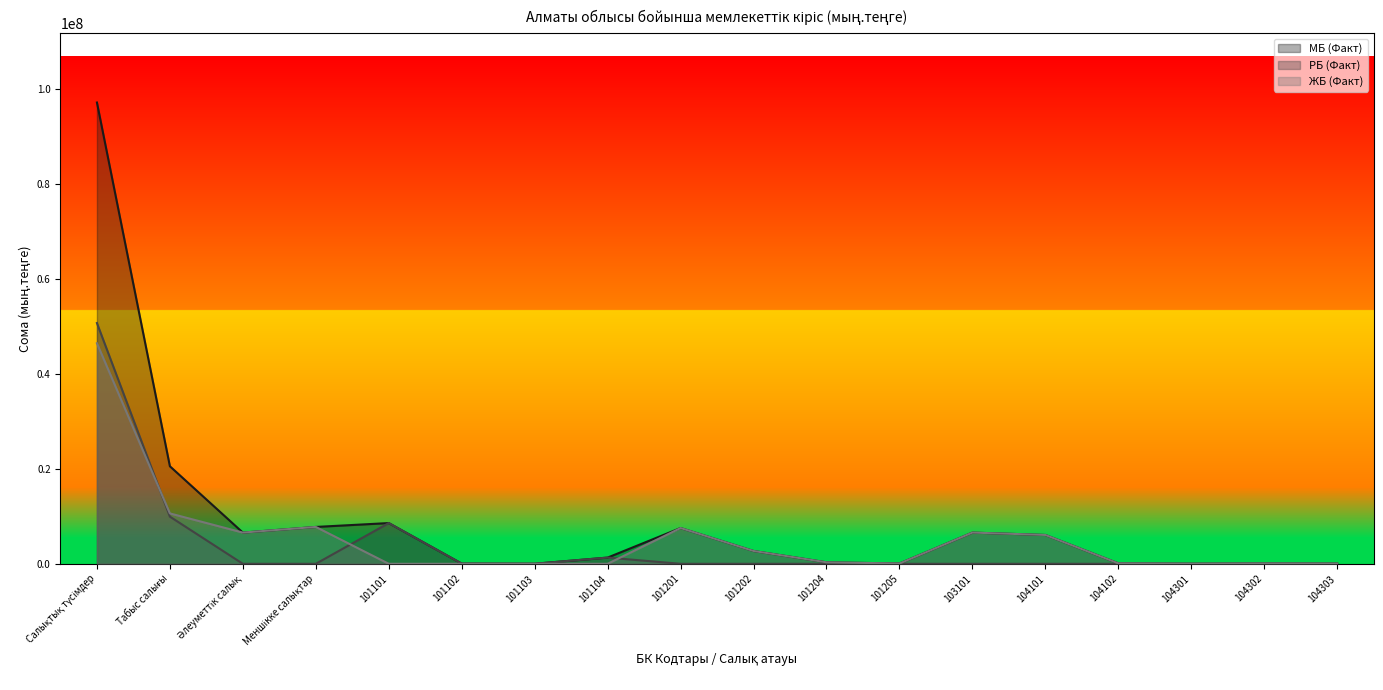

What are all the series names shown in the legend?

МБ (Факт), РБ (Факт), ЖБ (Факт)